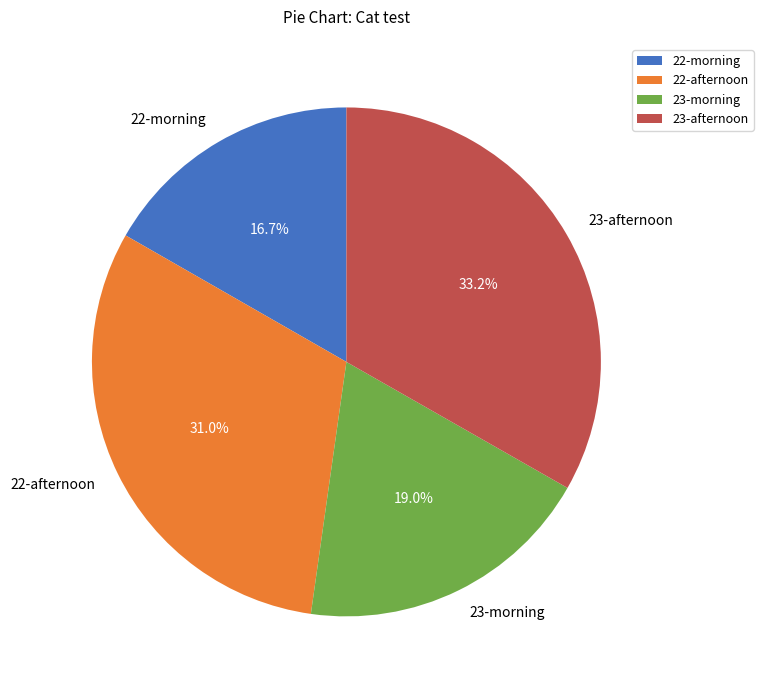

Is 22-morning the majority of the pie?

No